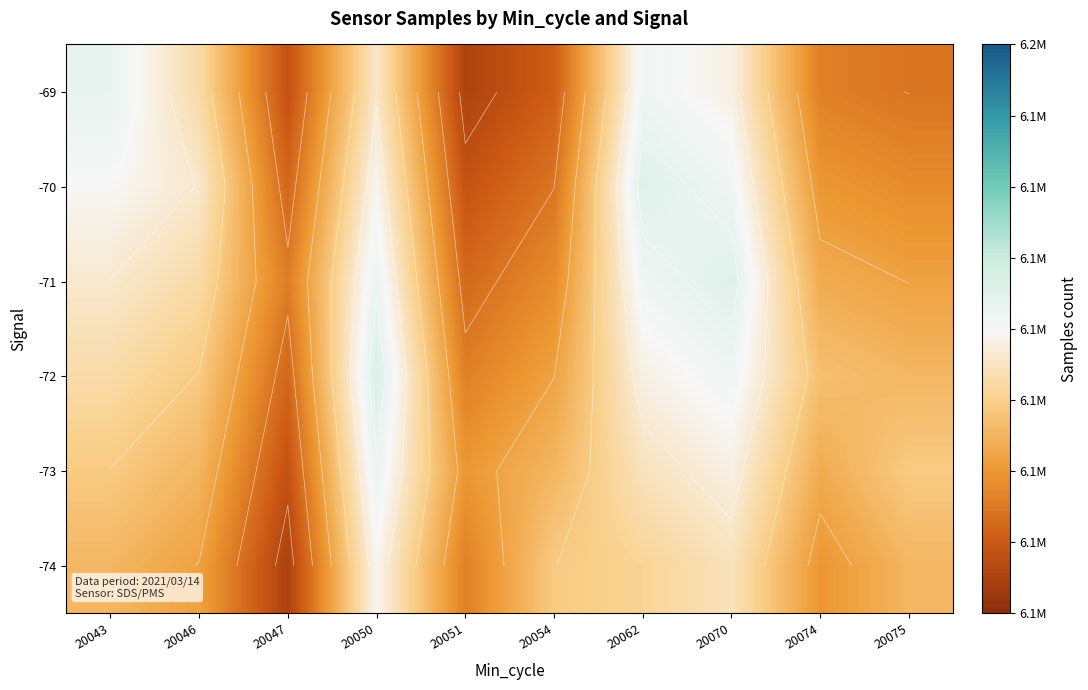

Is the value of -74 at 20050 greater than the value of -71 at 20070?

No